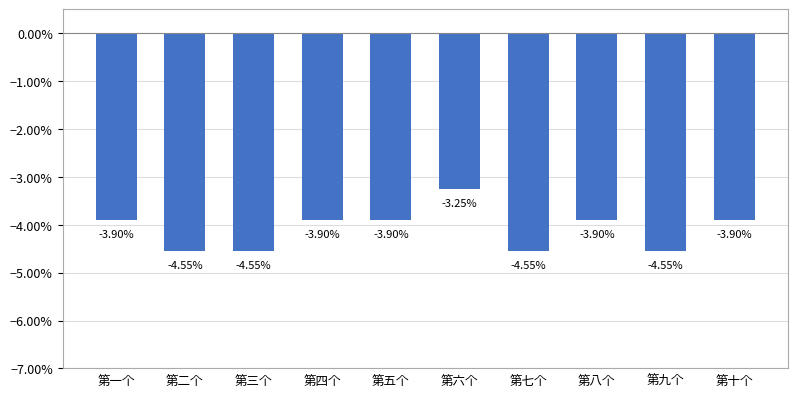

Are the bars grouped side by side (vs. stacked)?

No